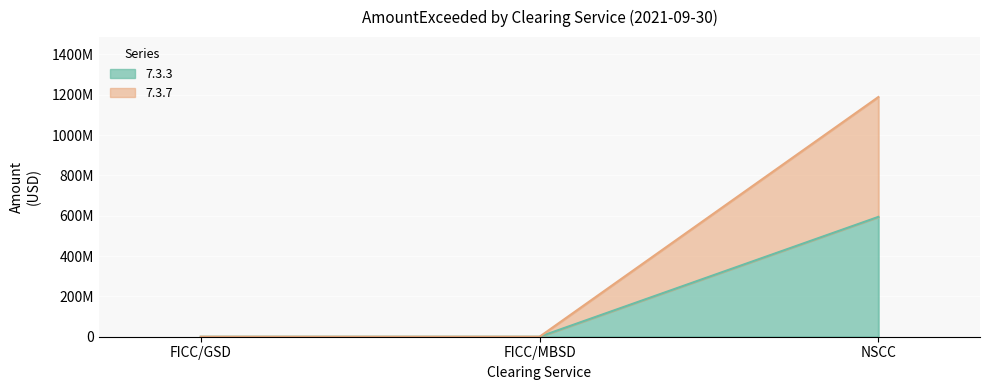

What are all the series names shown in the legend?

7.3.3, 7.3.7